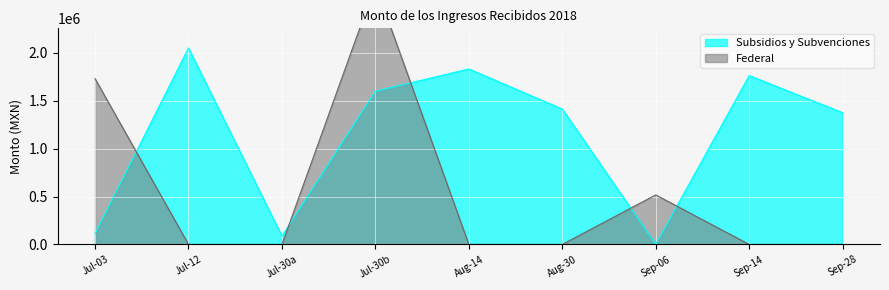

How many points are lower than both their immediate neighbors (excluding endpoints)?

2